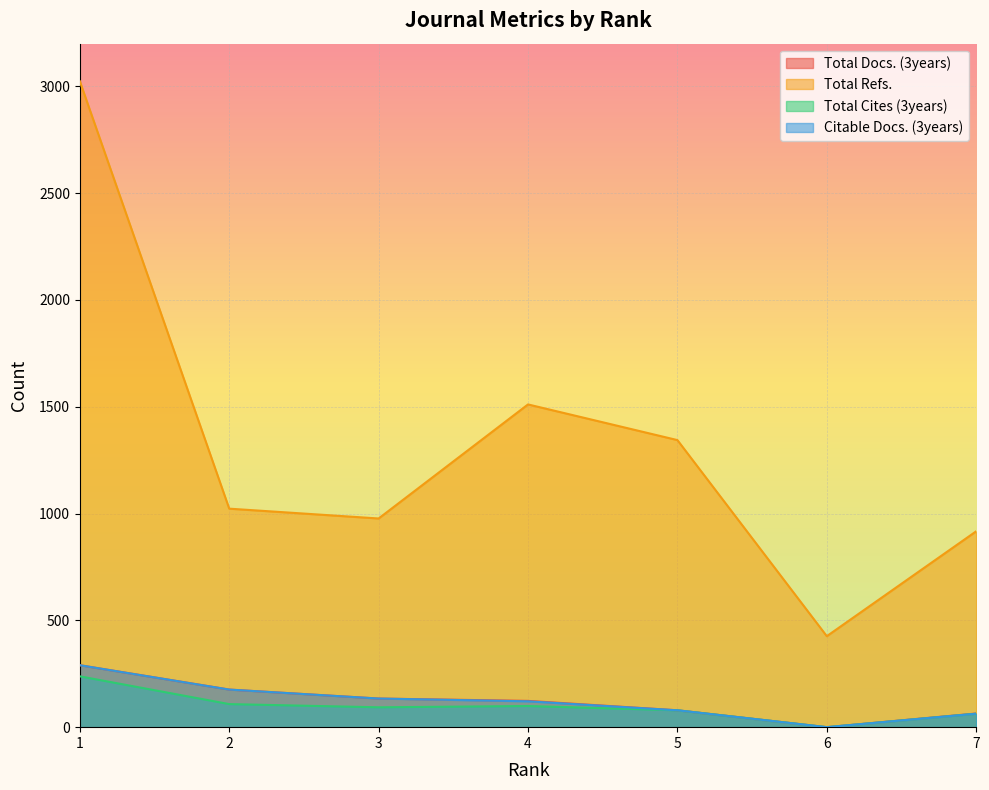

How many lines are shown in the chart?

4